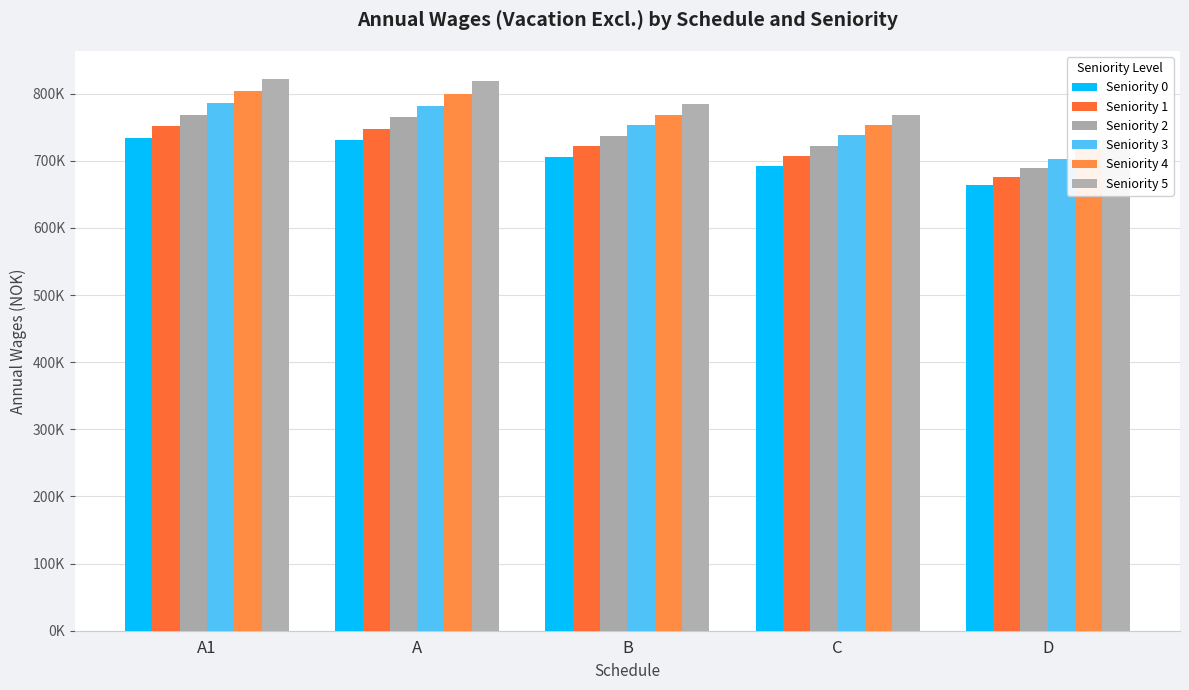

Reading left to right, list all the values displayed in this chart.

Seniority 0: 734396.0	731174.3	706343.7	691932.3	663455.9
Seniority 1: 751273.6	747951.7	721889.9	707316.5	676291.2
Seniority 2: 768152.3	764729.2	737435.7	722708.6	689126.5
Seniority 3: 785657.8	781914.0	752981.8	738100.8	702978.0
Seniority 4: 804118.8	800153.7	768527.9	753492.9	716985.2
Seniority 5: 822579.0	818504.6	784624.4	768885.1	730991.8